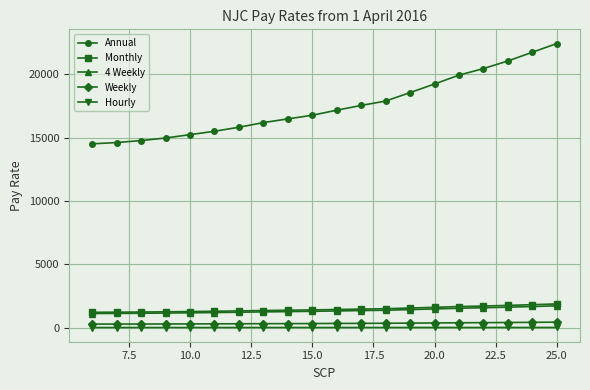

What is the greatest value displayed?

22434.0